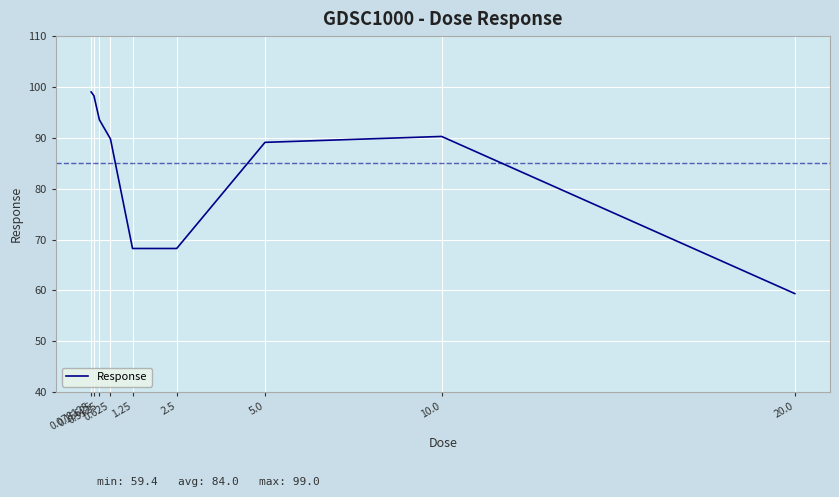

Reading left to right, what are all the values shown in this chart?

0.078125=99.0	0.15625=98.3	0.3125=93.5	0.625=89.8	1.25=68.2	2.5=68.2	5.0=89.1	10.0=90.3	20.0=59.4